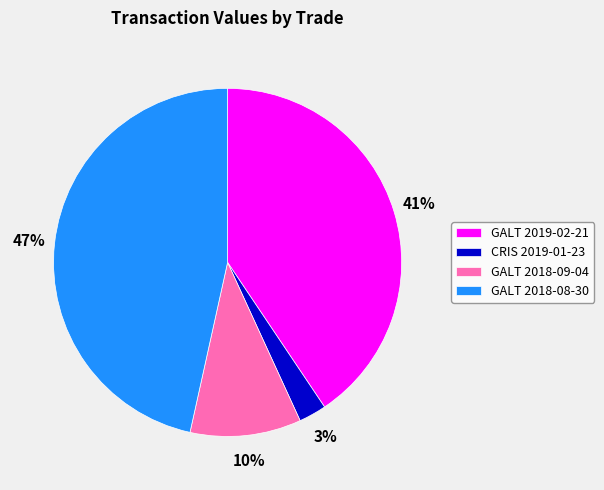

Is GALT 2018-08-30 the majority of the pie?

No